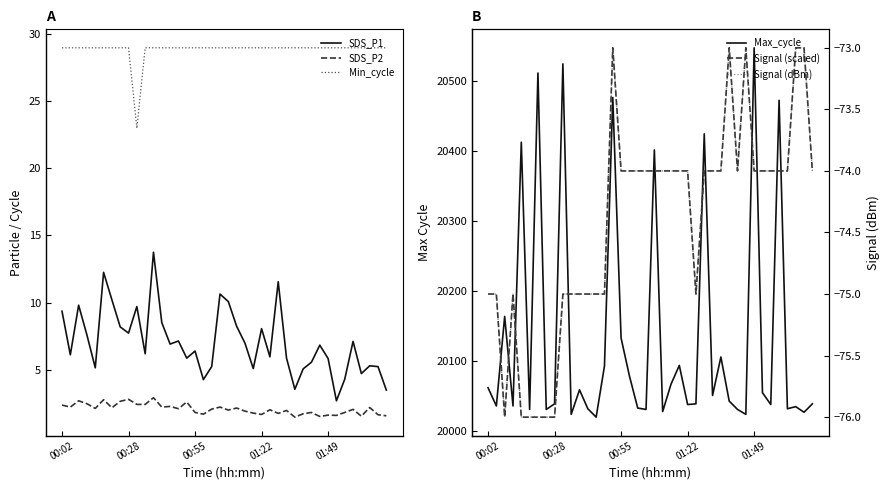

What is the minimum value for Min_cycle?

23.0